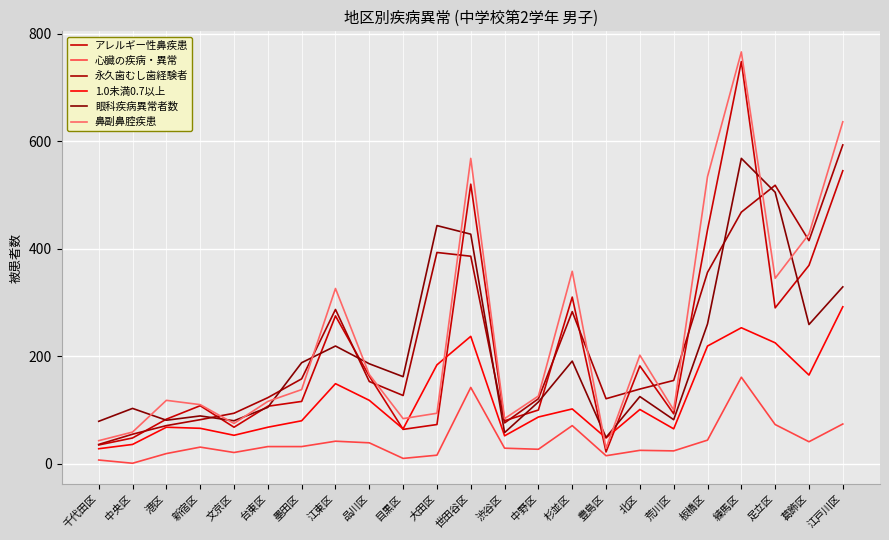

What is the value of the 1.0未満0.7以上 point at the 9th from the left?

118